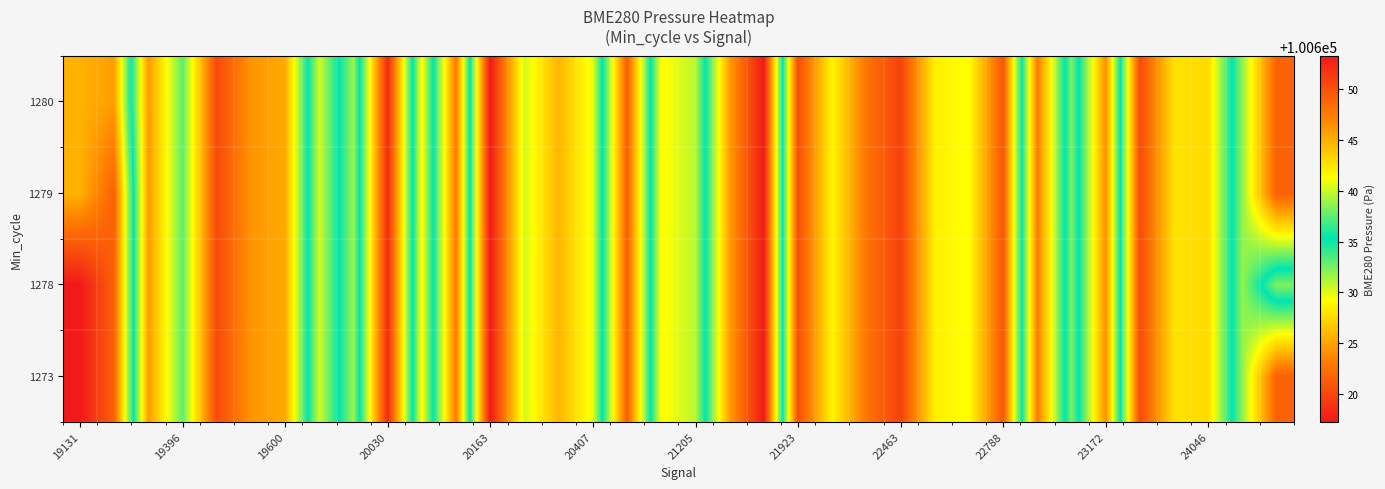

Reading left to right, extract all data points from this chart.

1273: 100617.3	100621.5	100645.9	100637.5	100650.4	100646.3	100645.2	100630.3	100639.0	100618.4	100641.6	100622.9	100653.3	100640.2	100644.7	100640.7	100621.3	100641.5	100639.6	100624.7	100617.3	100650.2	100641.7	100647.8	100650.9	100642.0	100641.2	100649.6	100623.1	100638.2	100624.1	100650.4	100642.6	100643.0	100631.9	100621.5
1278: 100617.3	100621.5	100645.9	100637.5	100650.4	100646.3	100645.2	100630.3	100639.0	100618.4	100641.6	100622.9	100653.3	100640.2	100644.7	100640.7	100621.3	100641.5	100639.6	100624.7	100617.3	100650.2	100641.7	100647.8	100650.9	100642.0	100641.2	100649.6	100623.1	100638.2	100624.1	100650.4	100642.6	100643.0	100631.9	100638.2
1279: 100625.7	100621.5	100645.9	100637.5	100650.4	100646.3	100645.2	100630.3	100639.0	100618.4	100641.6	100622.9	100653.3	100640.2	100644.7	100640.7	100621.3	100641.5	100639.6	100624.7	100617.3	100650.2	100641.7	100647.8	100650.9	100642.0	100641.2	100649.6	100623.1	100638.2	100624.1	100650.4	100642.6	100643.0	100631.9	100621.5
1280: 100625.7	100624.7	100645.9	100637.5	100650.4	100646.3	100645.2	100630.3	100639.0	100618.4	100641.6	100622.9	100653.3	100640.2	100644.7	100640.7	100621.3	100641.5	100639.6	100624.7	100617.3	100650.2	100641.7	100647.8	100650.9	100642.0	100641.2	100649.6	100623.1	100638.2	100624.1	100650.4	100642.6	100643.0	100631.9	100621.5